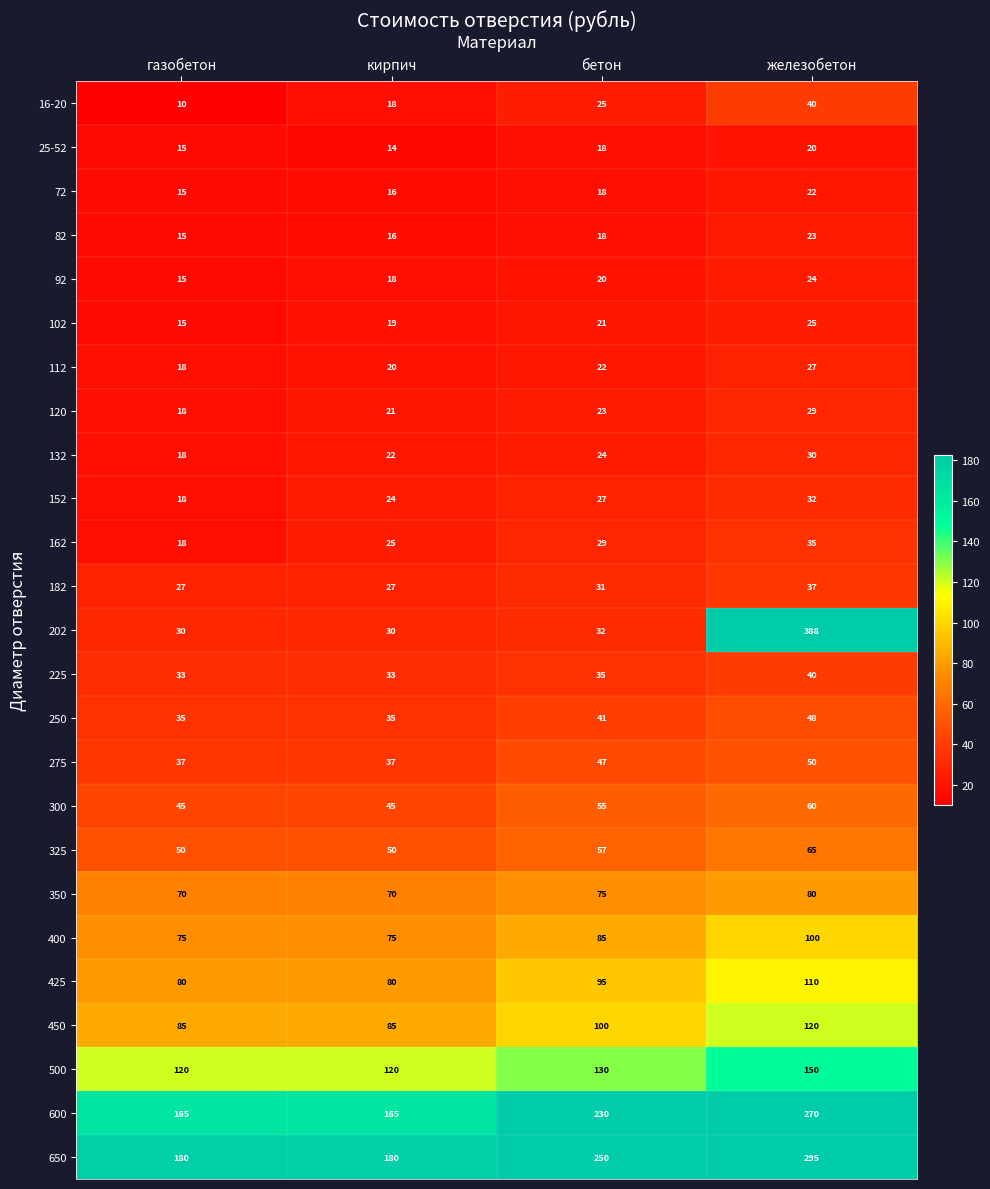

Where is 92 nearest to the value 19?

кирпич